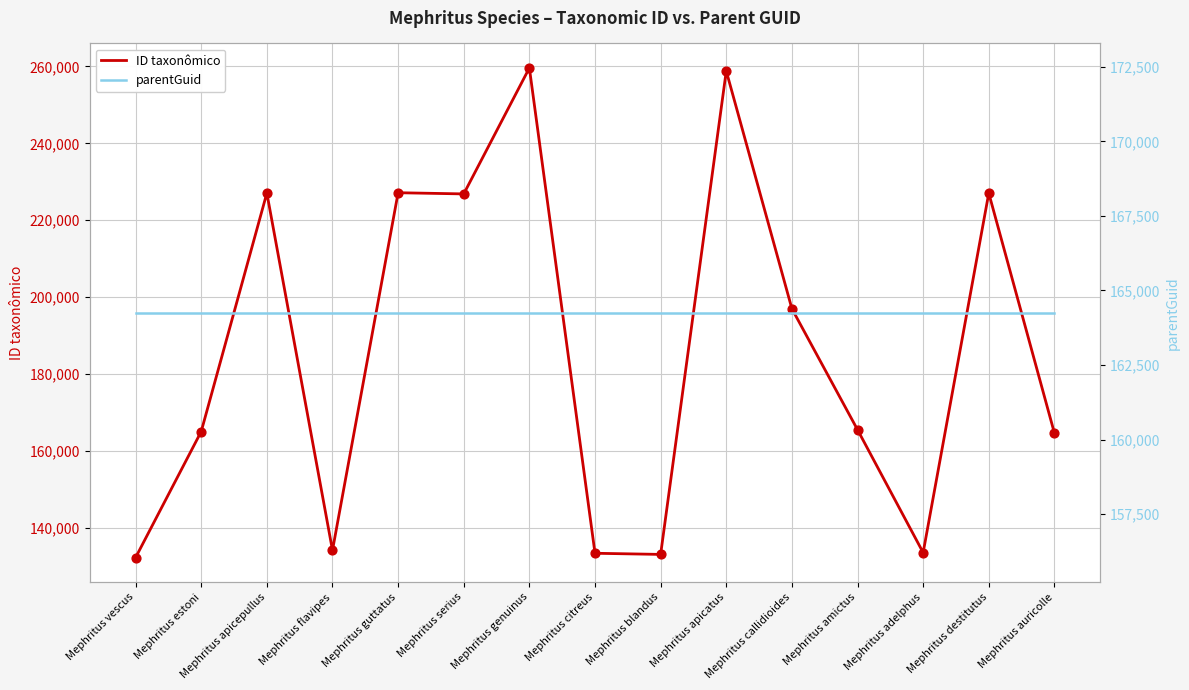

At how many categories does at least one series exceed 209990?

6